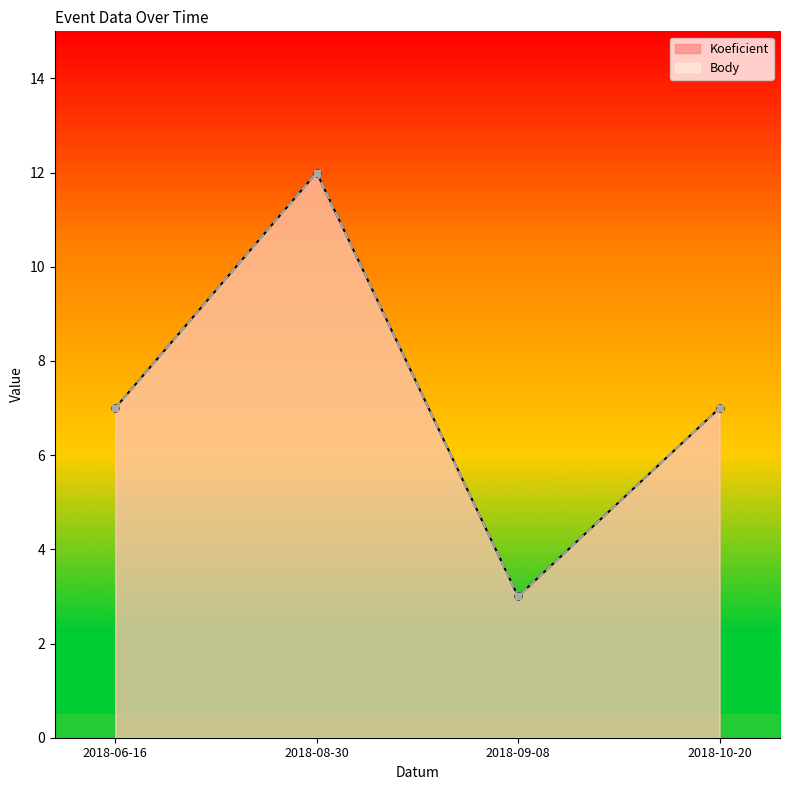

Which label corresponds to the smallest value in the chart?

2018-09-08